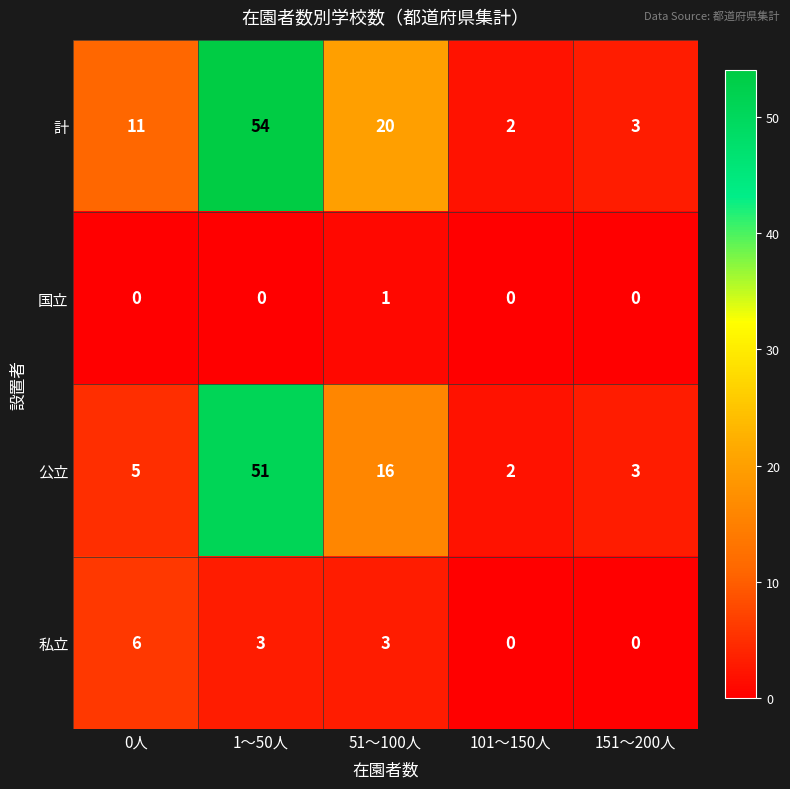

Reading left to right, extract all data points from this chart.

計: 11	54	20	2	3
国立: 0	0	1	0	0
公立: 5	51	16	2	3
私立: 6	3	3	0	0